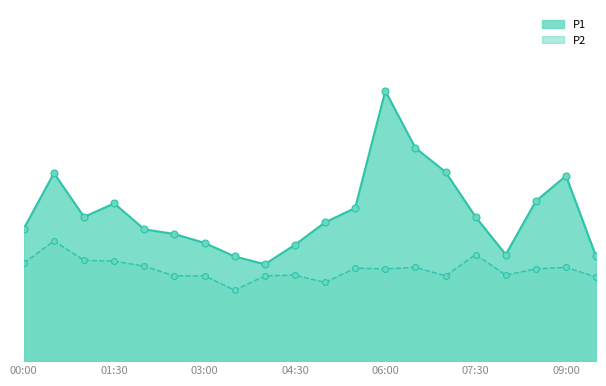

Which series has the largest total across all categories?

P1